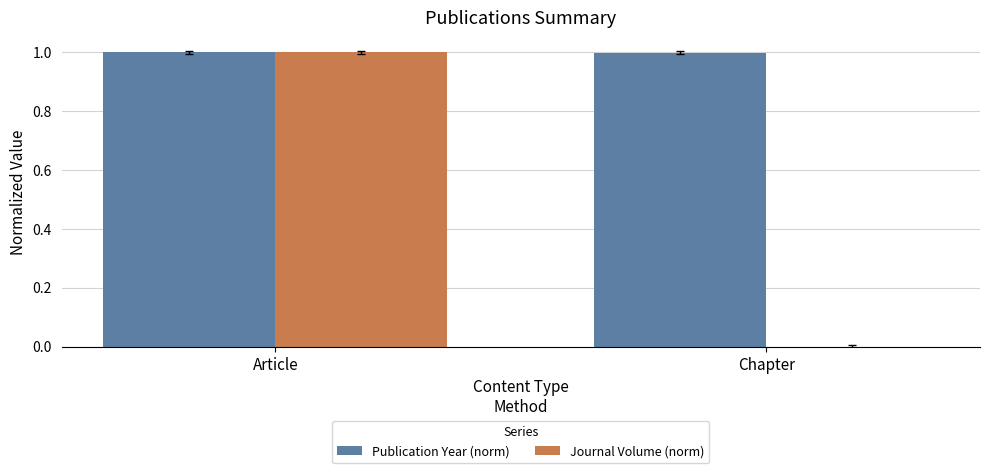

Is it true that Publication Year (norm) equals 1.0 at Chapter?

True